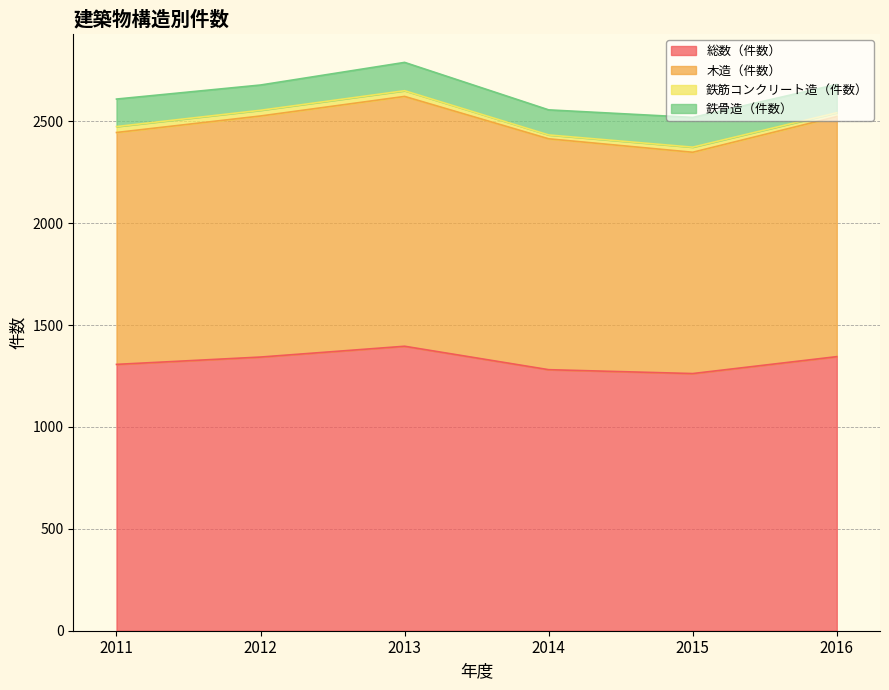

How many values in the 木造（件数） series are below 2523?

3